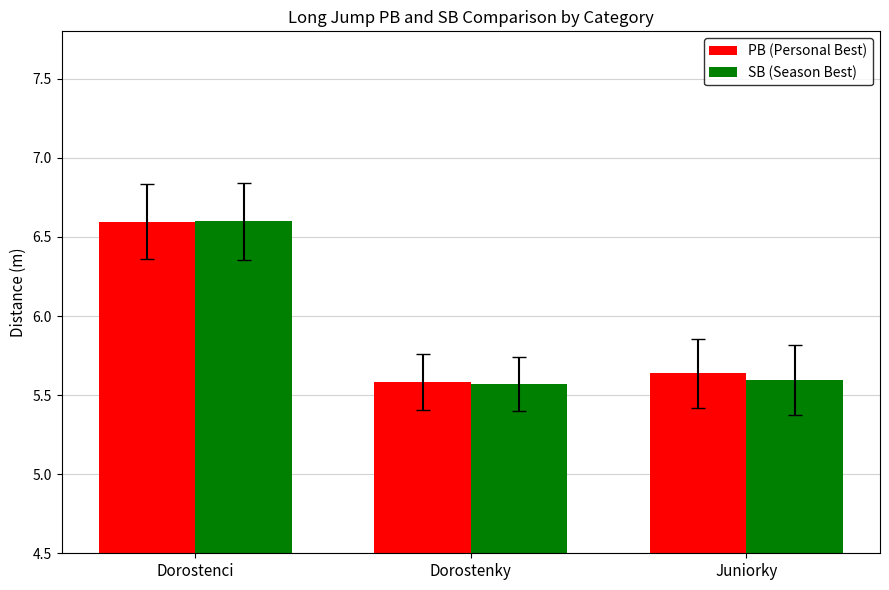

How many bars are there in total?

6